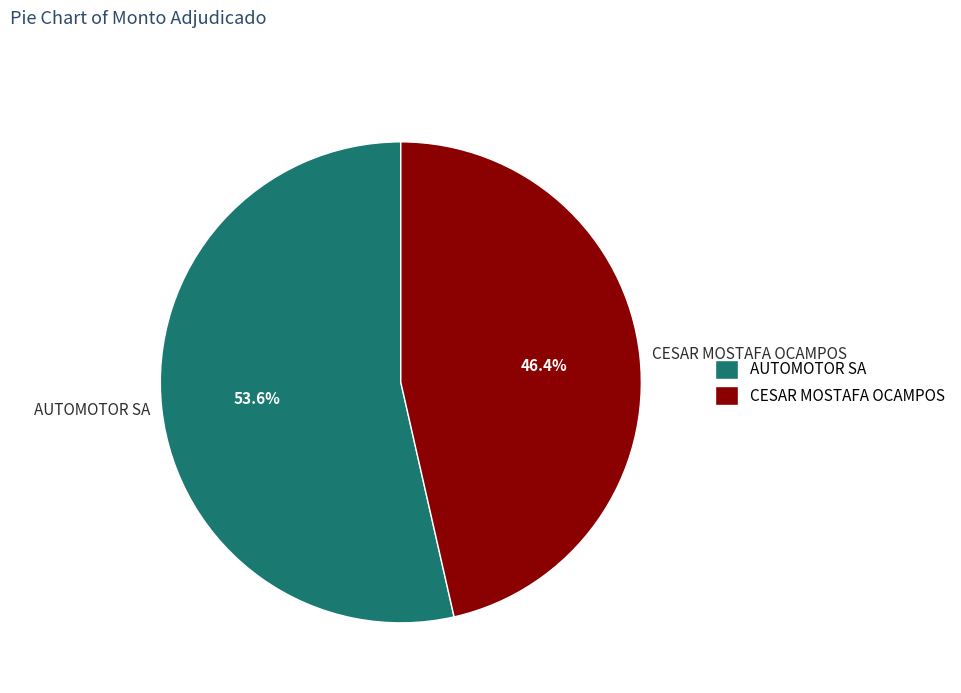

Rank the categories by value from lowest to highest.

CESAR MOSTAFA OCAMPOS, AUTOMOTOR SA